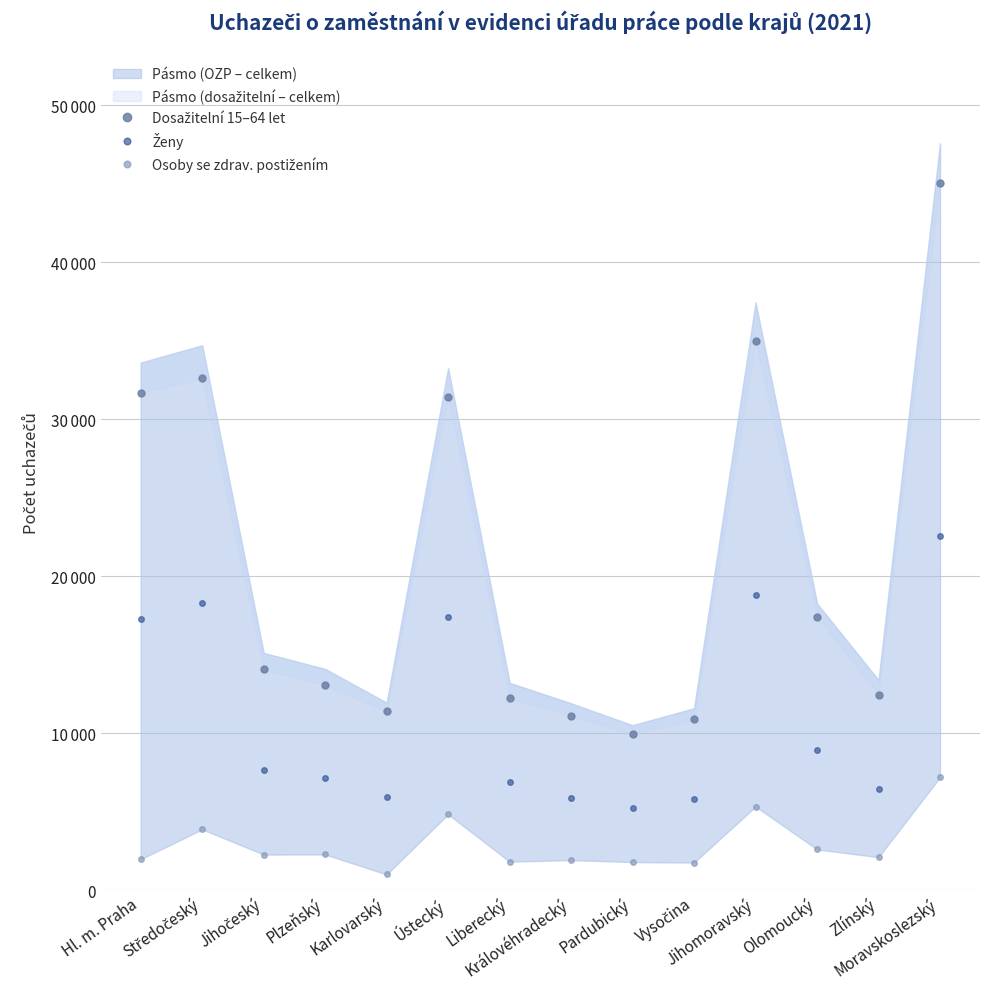

Is the value of Dosažitelní 15–64 let at Královéhradecký greater than the value of Ženy at Královéhradecký?

Yes